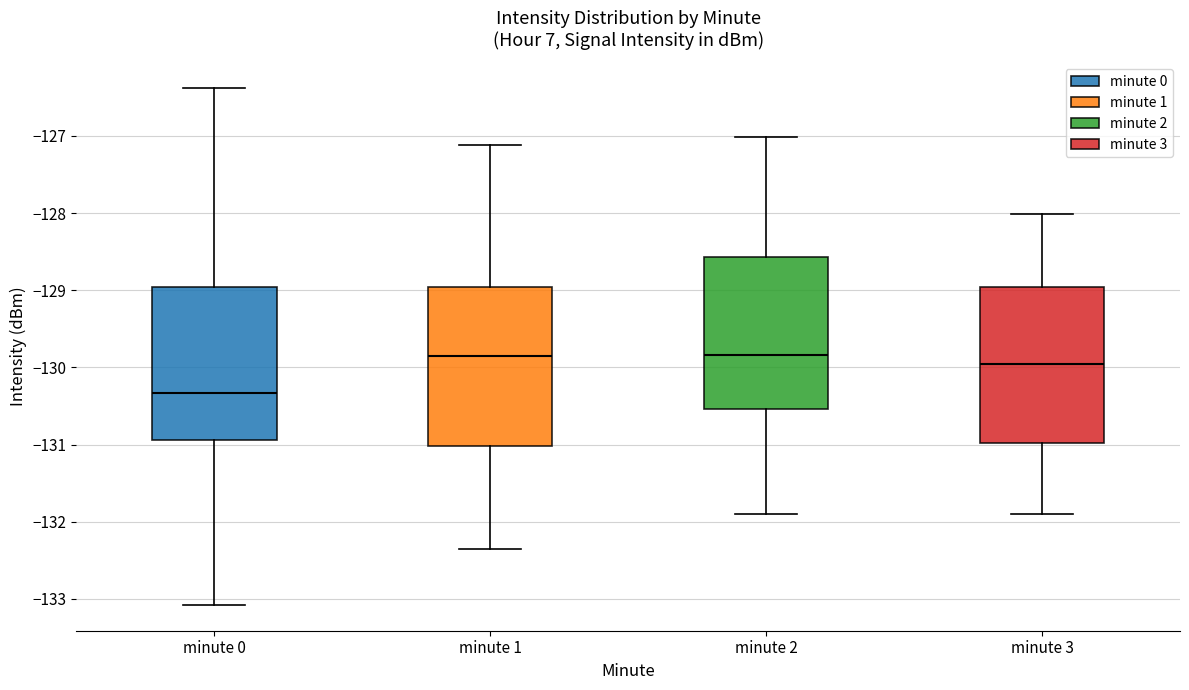

Reading left to right, read every box against the y-axis: the position of its median line, the range the box covers, and the ends of its whiskers. The values are not printed on the chart, so give them approximately, as read against the axis.

minute 0: median -130.3, box -130.9 to -129.0, whiskers -133.1 to -126.4
minute 1: median -129.9, box -131.0 to -129.0, whiskers -132.4 to -127.1
minute 2: median -129.8, box -130.5 to -128.6, whiskers -131.9 to -127.0
minute 3: median -130.0, box -131.0 to -129.0, whiskers -131.9 to -128.0